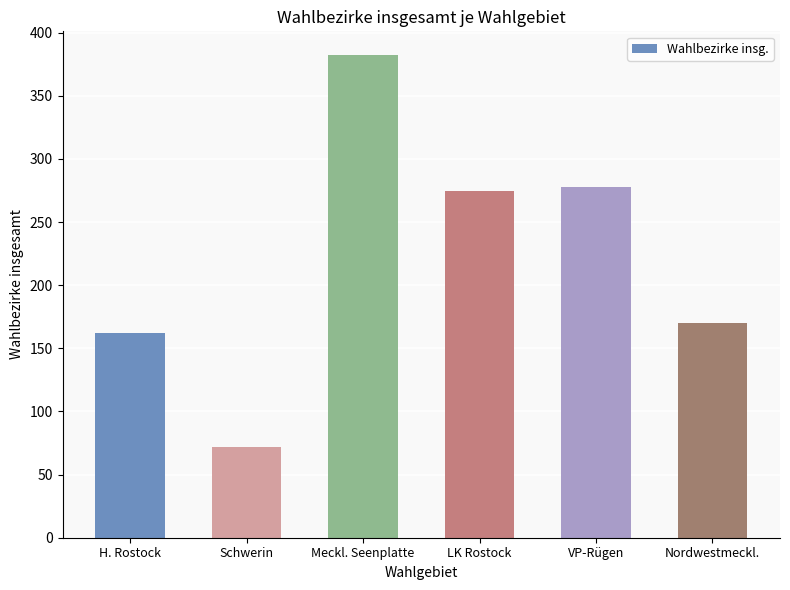

What is the ratio of the value at Meckl. Seenplatte to the value at LK Rostock?

1.4